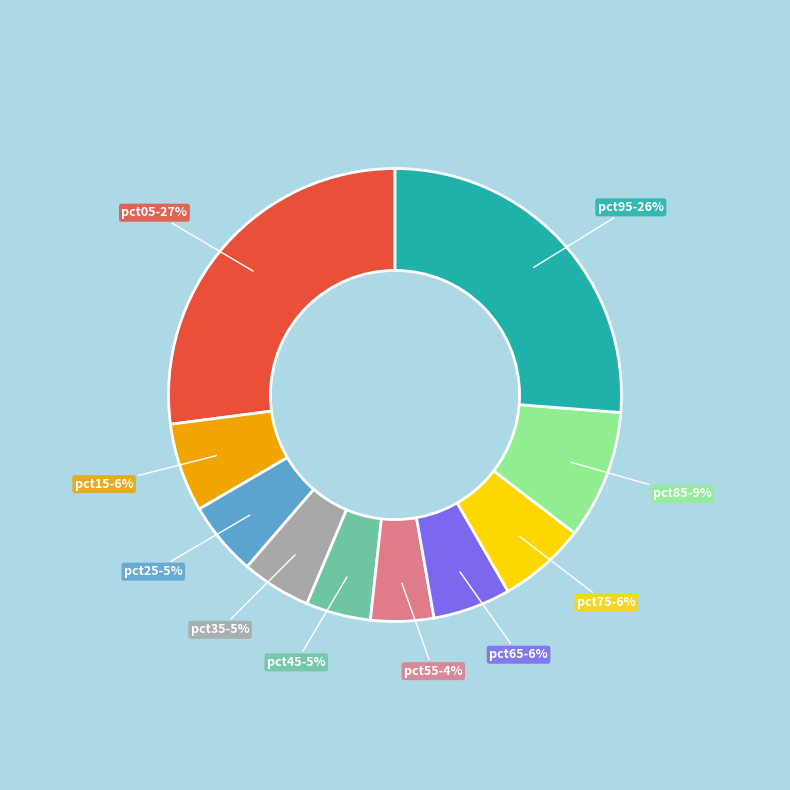

Which category has the biggest portion of the pie?

pct05